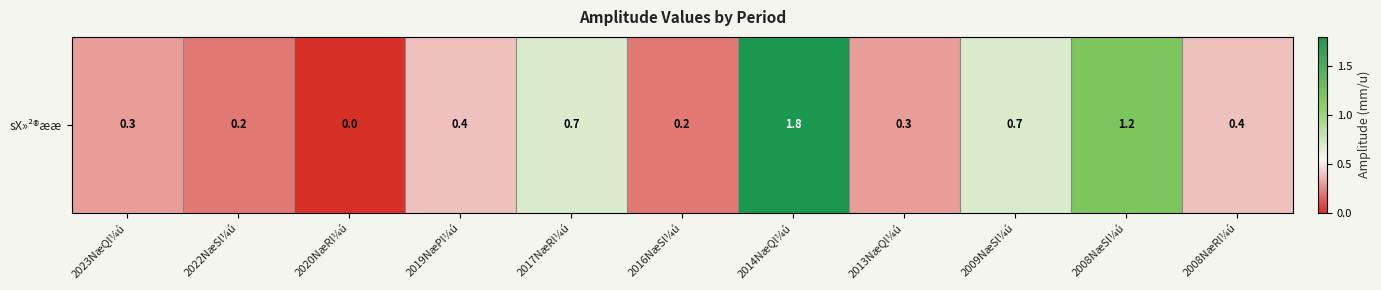

Read the value at 2008NæRl¼ú.

0.4